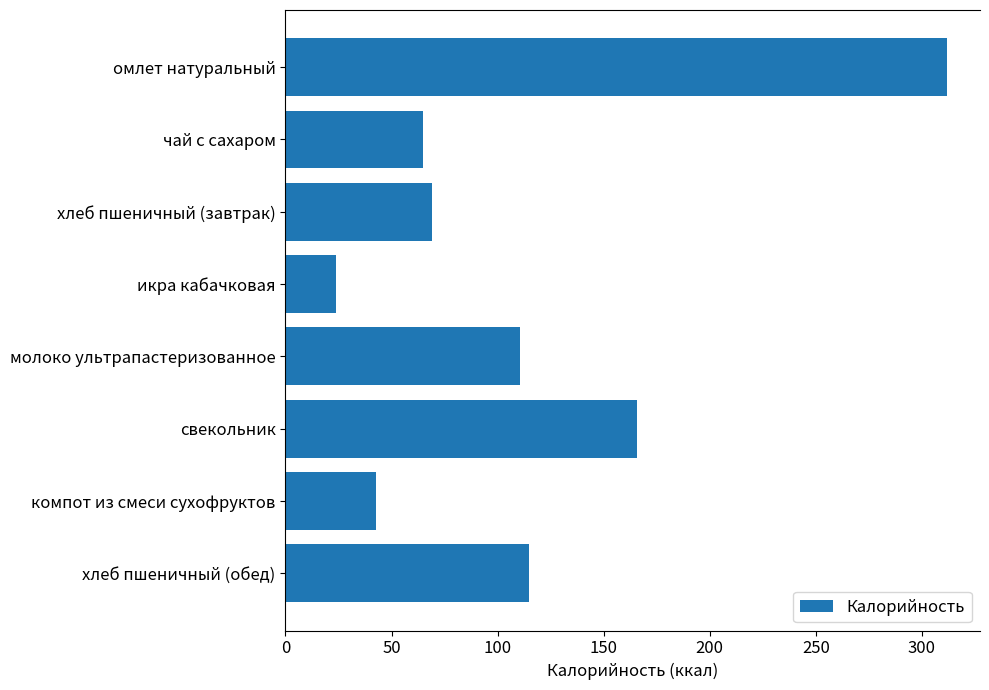

Count the number of data series in this chart.

1